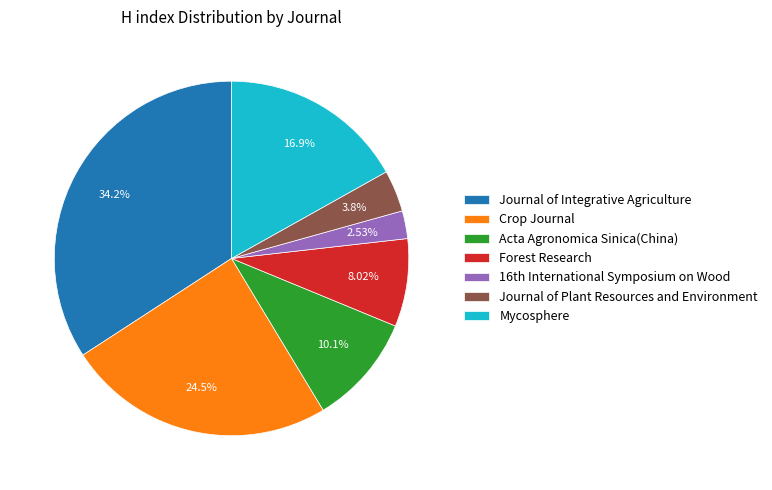

To the nearest percent, what is the difference between the largest and smallest slice percentages?

32%